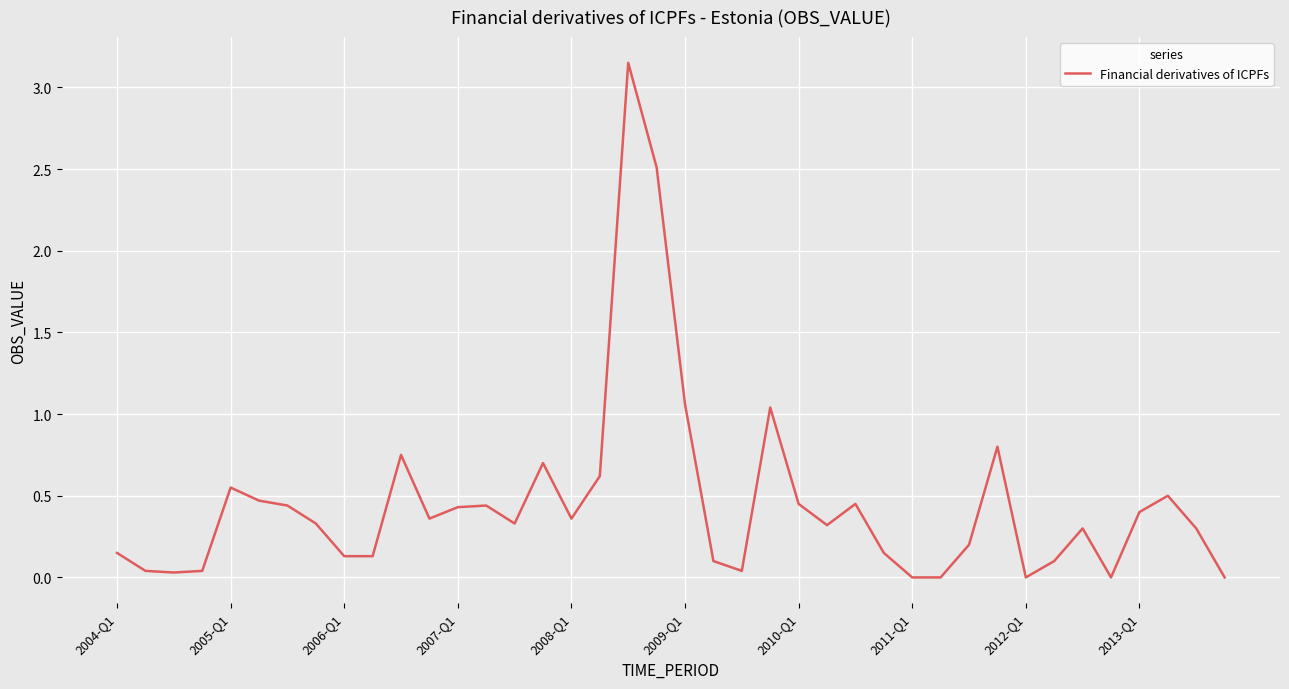

Does the chart have visible grid lines?

Yes